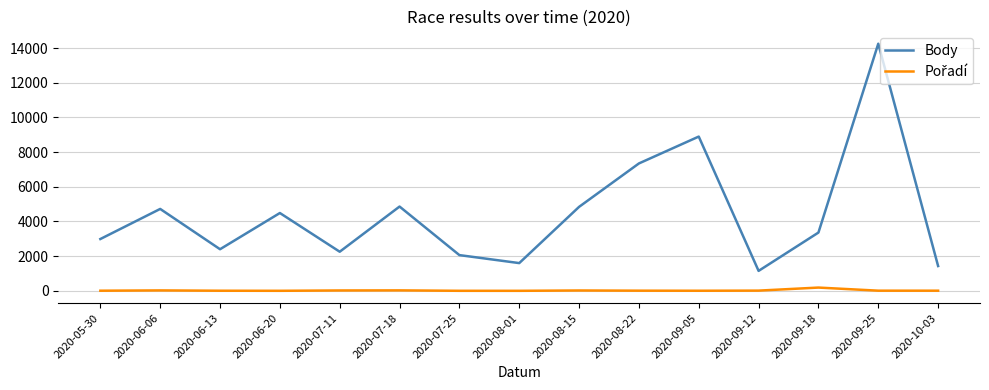

Count the number of data series in this chart.

2